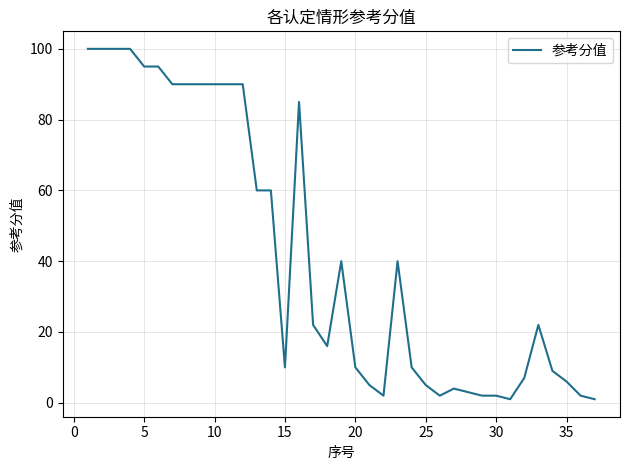

What is the greatest value displayed?

100